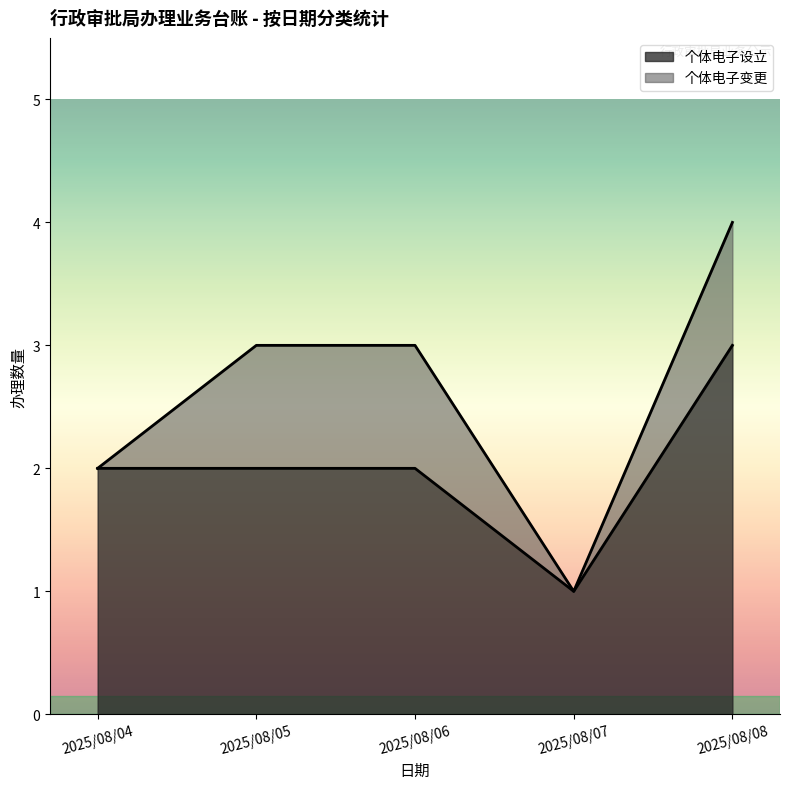

Rank the series at 2025/08/04 from lowest to highest value.

个体电子设立, 个体电子变更